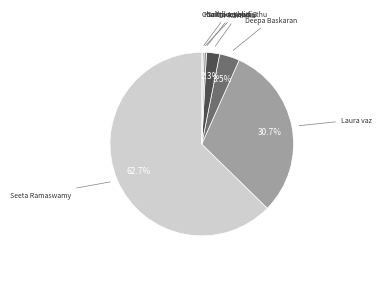

Combined, do Laura vaz and Dr Karthika account for over 50%?

No